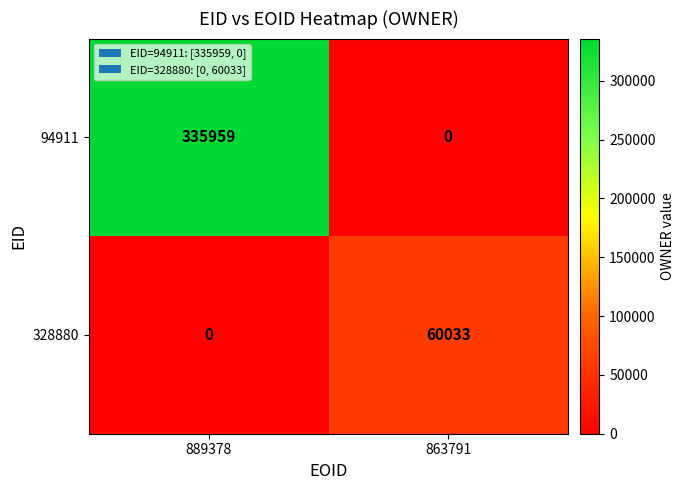

What is the sum of all 94911 values?

335959